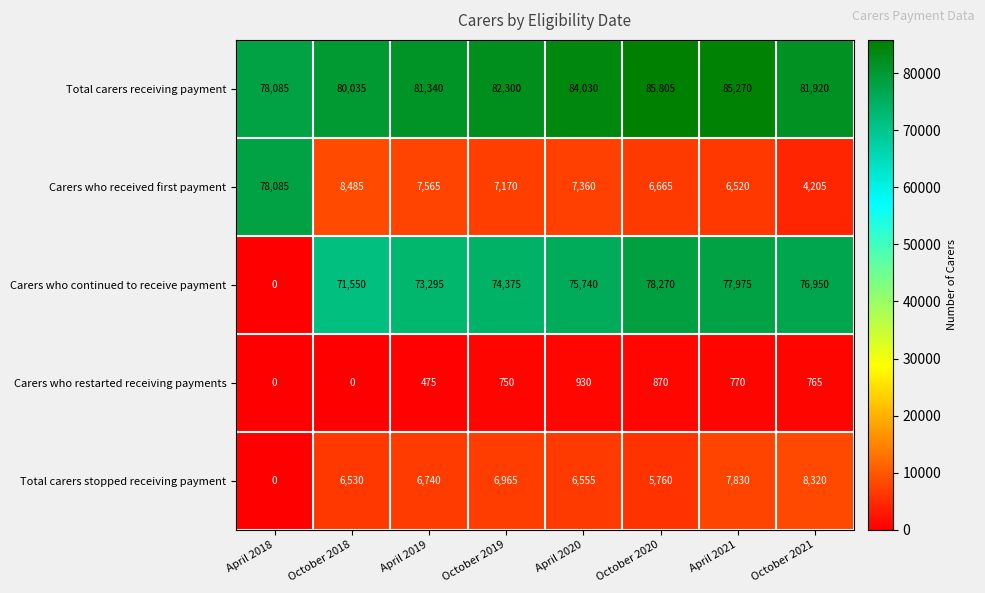

What is the total value across all series at October 2021?

172160